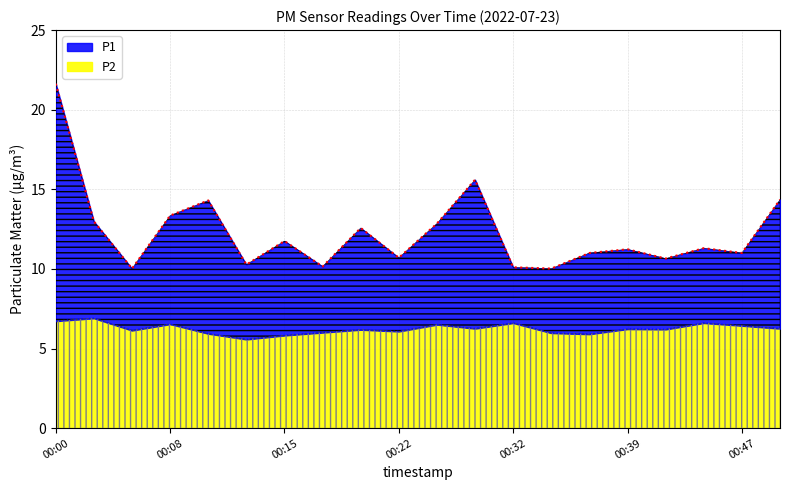

Which series has the largest range (max minus min)?

P1